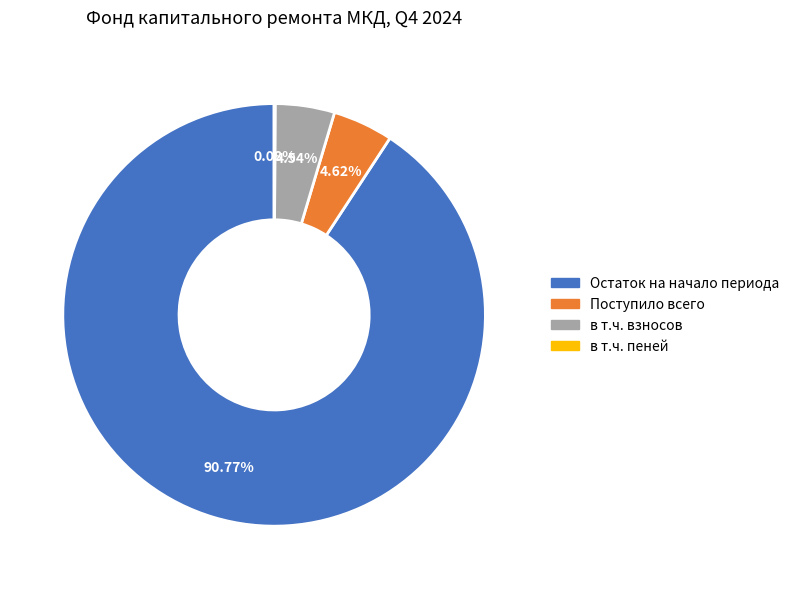

To the nearest percent, what is the difference between the largest and smallest slice percentages?

91%